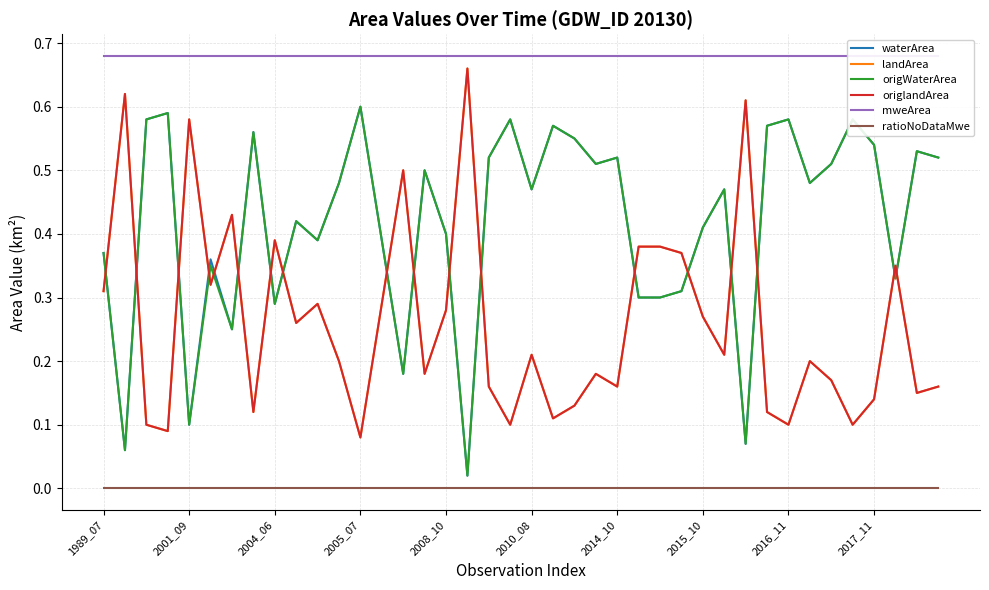

List the series in order of their peak value, highest first.

mweArea, landArea, origlandArea, waterArea, origWaterArea, ratioNoDataMwe